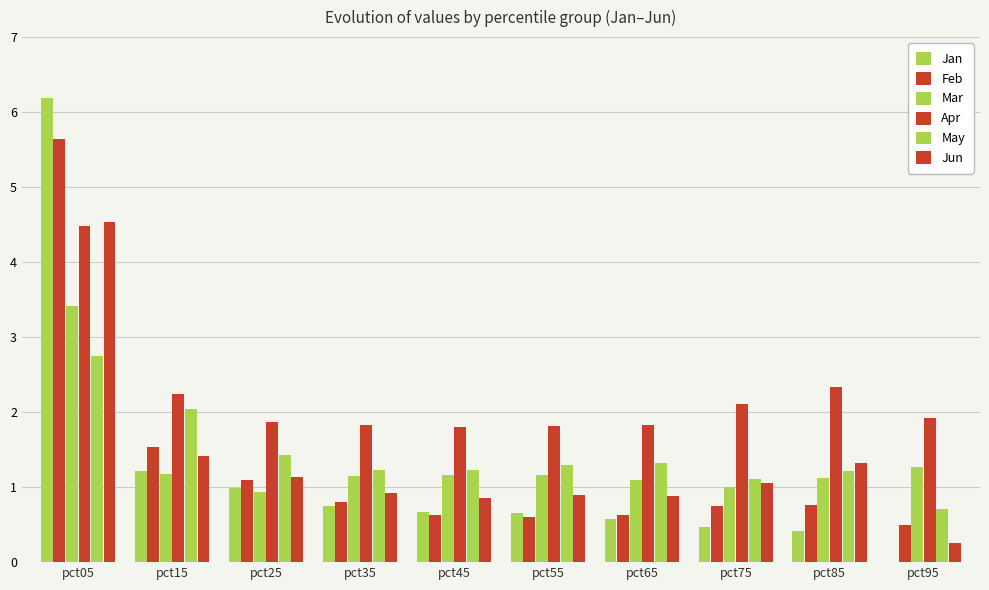

Reading left to right, extract all data points from this chart.

Jan: pct05=6.2	pct15=1.2	pct25=1.0	pct35=0.7	pct45=0.7	pct55=0.7	pct65=0.6	pct75=0.5	pct85=0.4	pct95=0.0
Feb: pct05=5.6	pct15=1.5	pct25=1.1	pct35=0.8	pct45=0.6	pct55=0.6	pct65=0.6	pct75=0.7	pct85=0.8	pct95=0.5
Mar: pct05=3.4	pct15=1.2	pct25=0.9	pct35=1.1	pct45=1.2	pct55=1.2	pct65=1.1	pct75=1.0	pct85=1.1	pct95=1.3
Apr: pct05=4.5	pct15=2.2	pct25=1.9	pct35=1.8	pct45=1.8	pct55=1.8	pct65=1.8	pct75=2.1	pct85=2.3	pct95=1.9
May: pct05=2.7	pct15=2.0	pct25=1.4	pct35=1.2	pct45=1.2	pct55=1.3	pct65=1.3	pct75=1.1	pct85=1.2	pct95=0.7
Jun: pct05=4.5	pct15=1.4	pct25=1.1	pct35=0.9	pct45=0.9	pct55=0.9	pct65=0.9	pct75=1.1	pct85=1.3	pct95=0.3